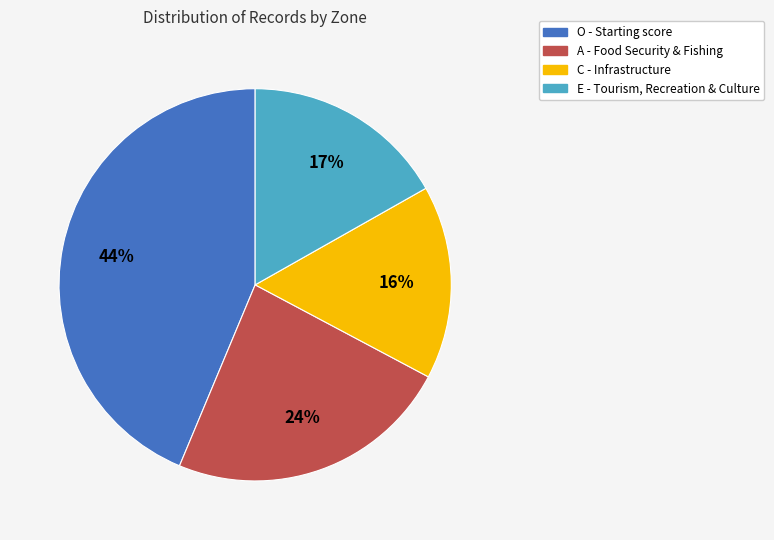

How many slices are in this pie chart?

4